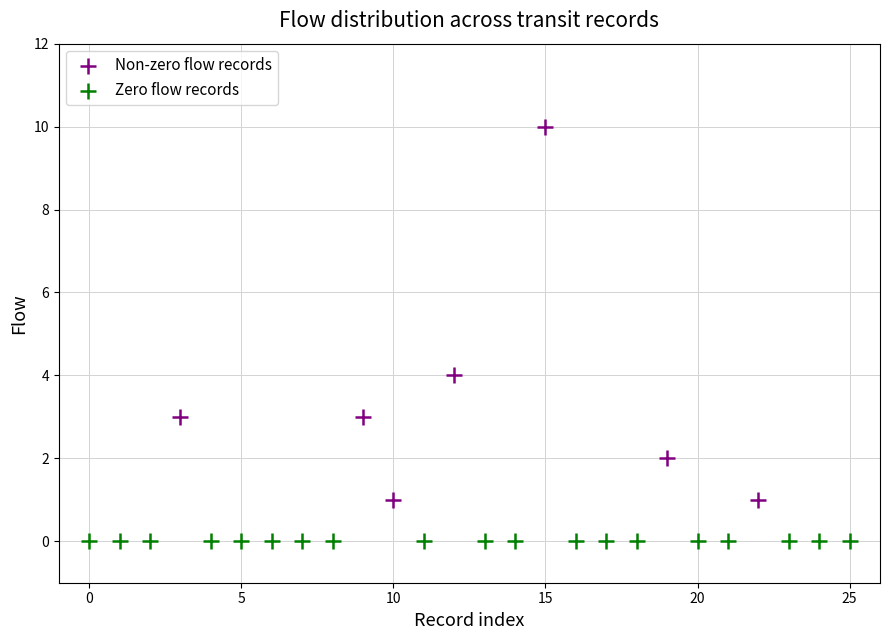

Which series reaches the minimum Y coordinate?

Zero flow records